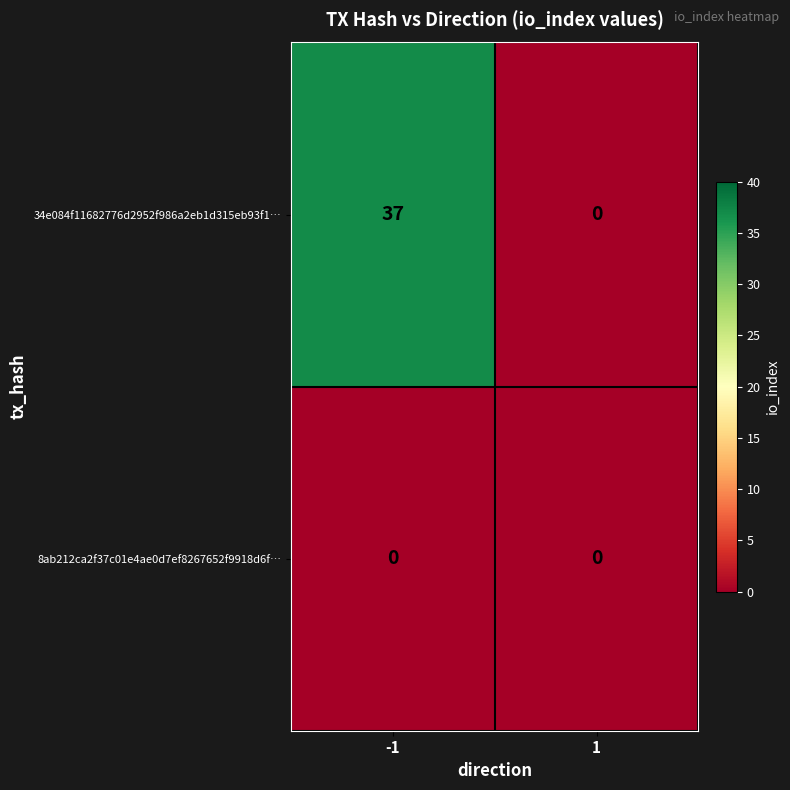

Reading right to left, extract all data points from this chart.

34e084f11682776d2952f986a2eb1d315eb93f1…: 0	37
8ab212ca2f37c01e4ae0d7ef8267652f9918d6f…: 0	0